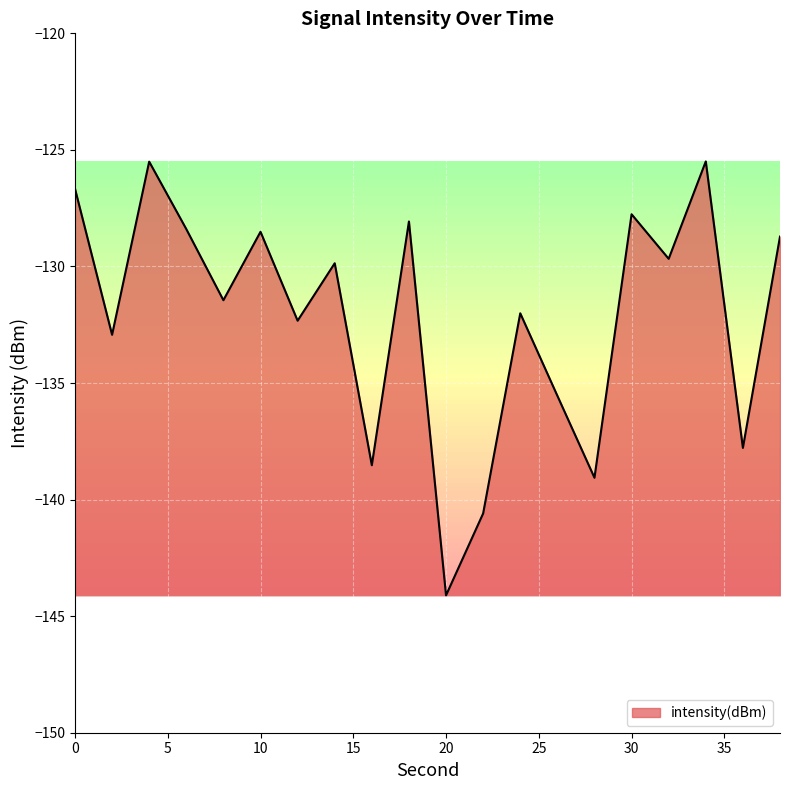

What is the sum of all values?

-2643.0